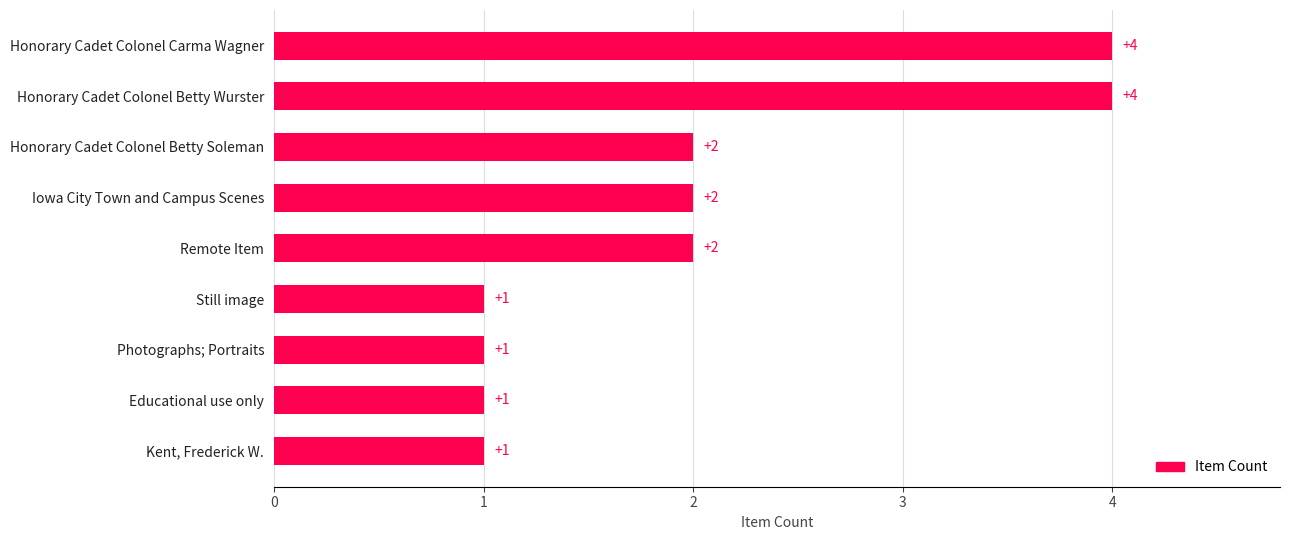

The chart shows a value of 0 at Kent, Frederick W.. True or false?

False